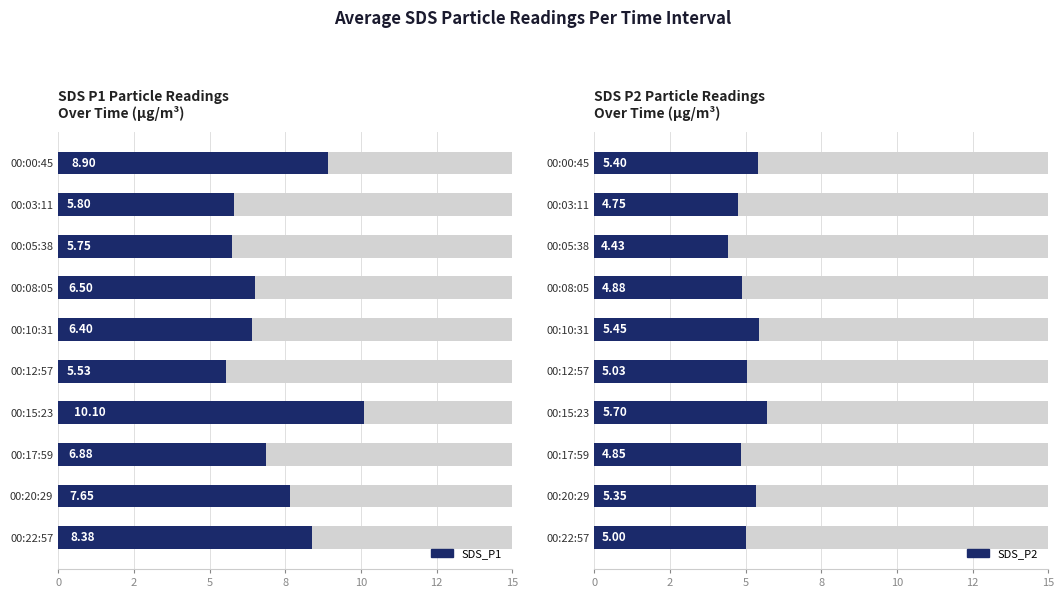

The SDS_P1 series shows 1.9 at 00:17:59. True or false?

False